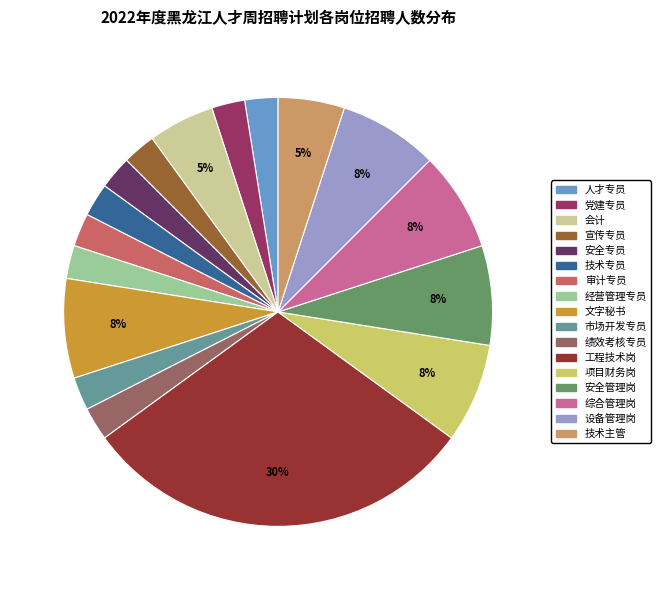

Does any single category account for the majority?

No